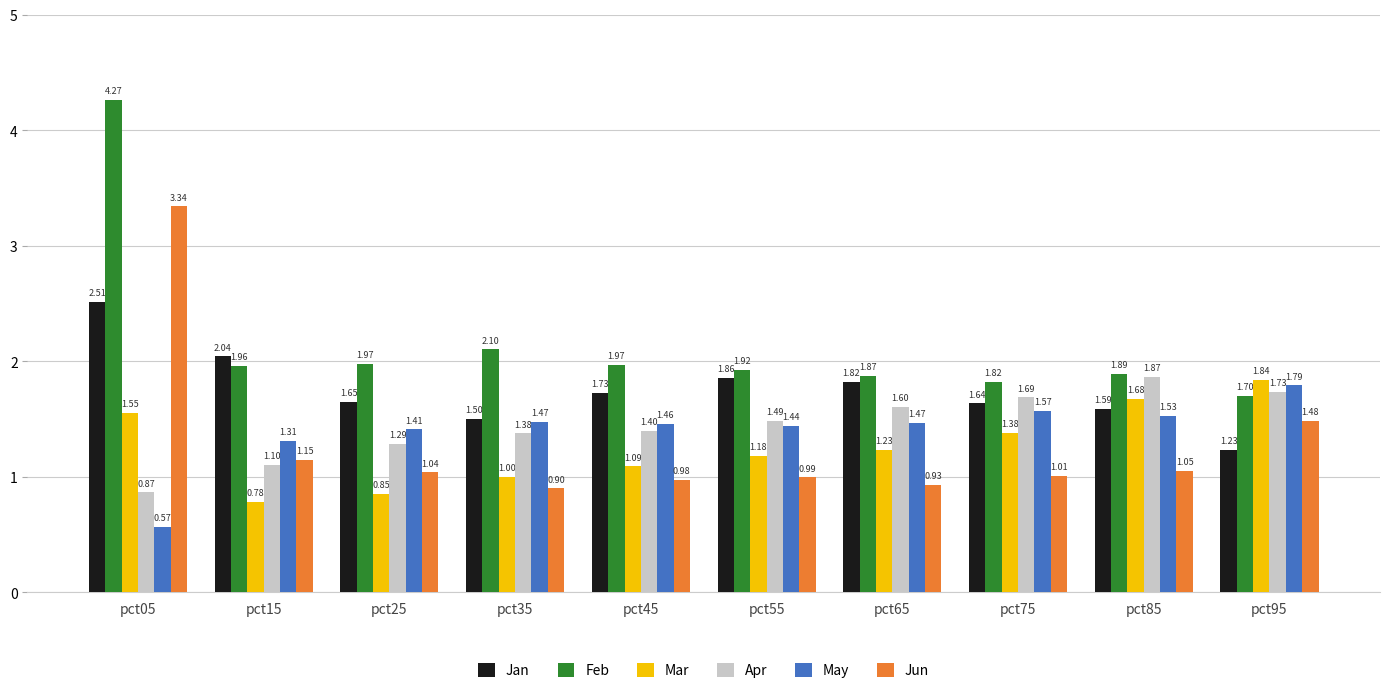

Is the value of Jun at pct75 greater than the value of Jan at pct95?

No